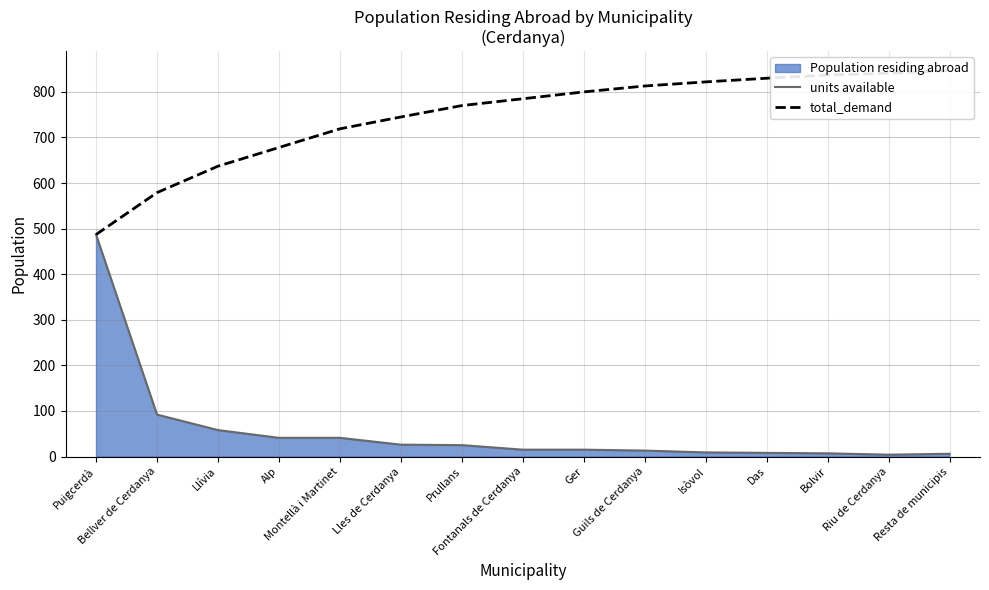

What is the average value of the total_demand series?

746